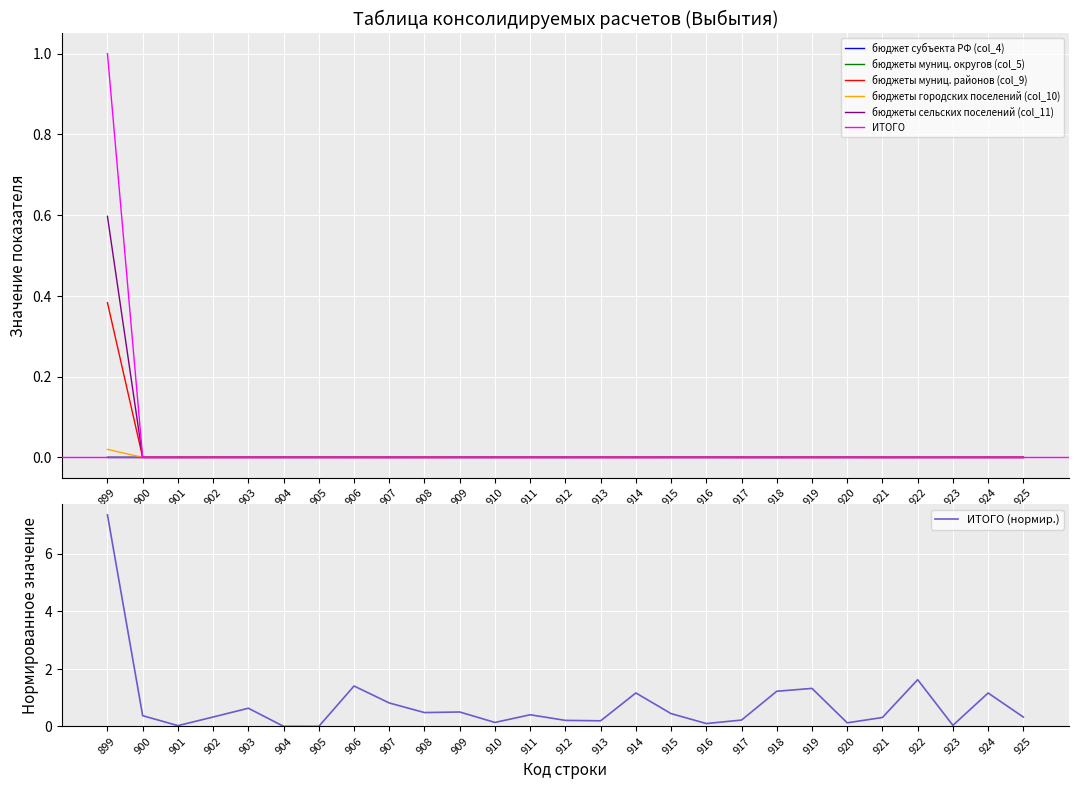

Is it true that бюджет субъекта РФ (col_4) equals -0.0 at 917?

True